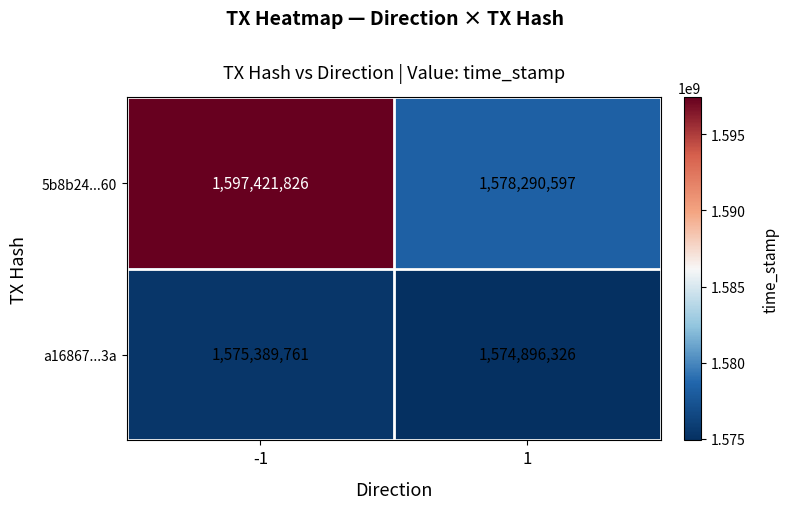

What is the sum of all a16867...3a values?

3150286087